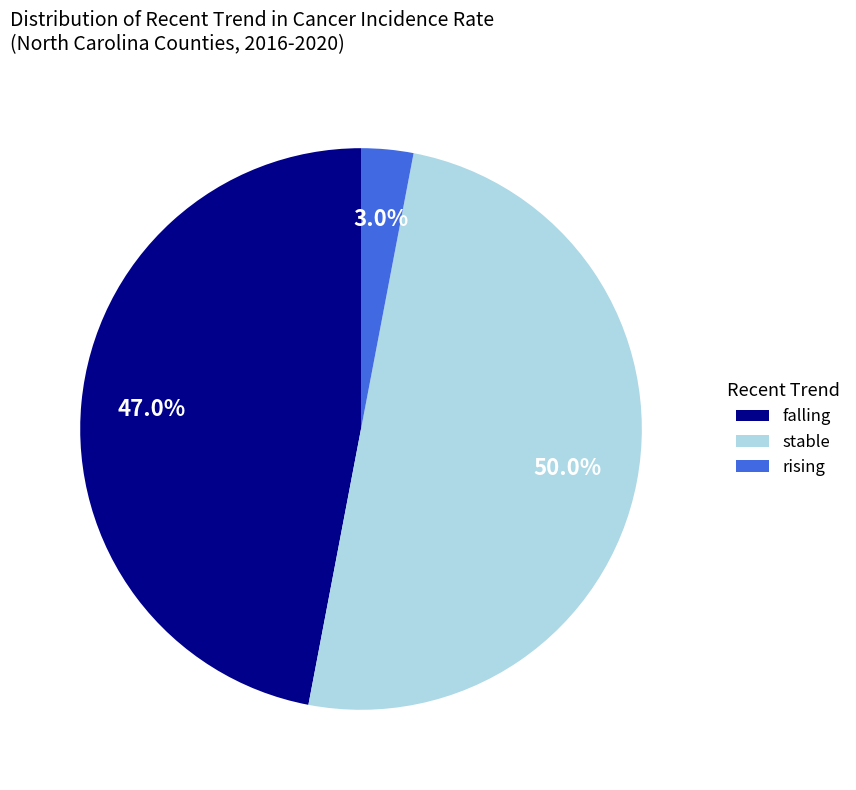

Does rising represent more than half of the total?

No